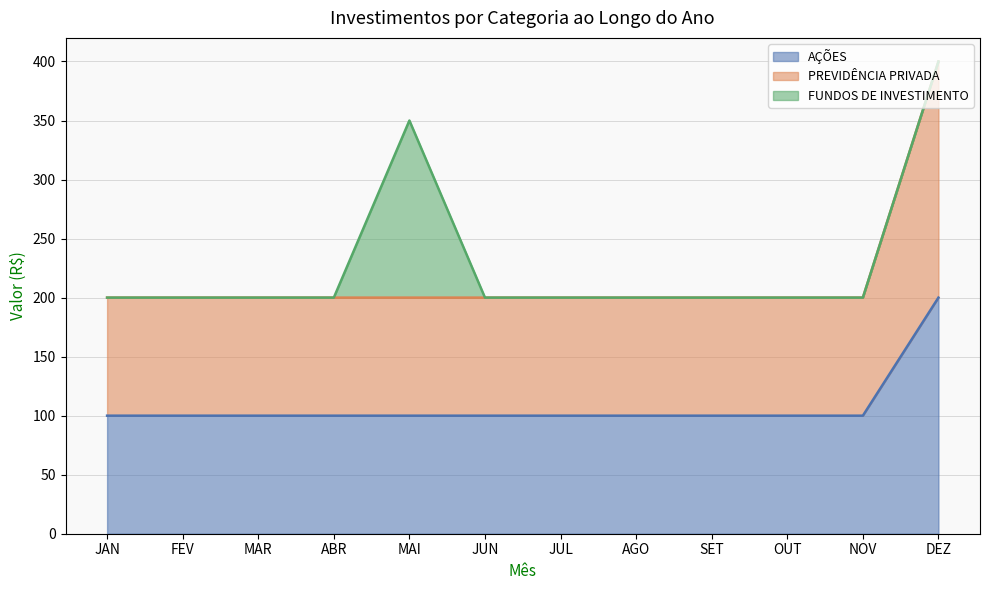

Which series has the largest range (max minus min)?

PREVIDÊNCIA PRIVADA